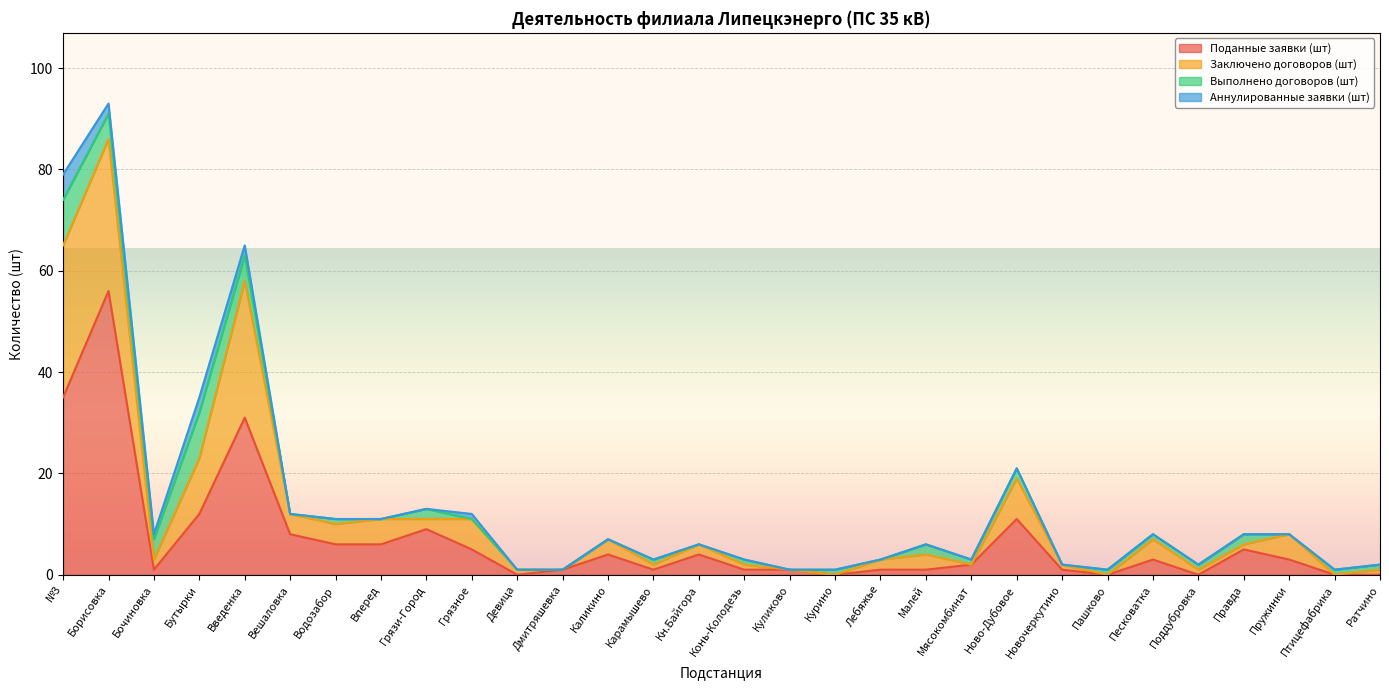

What is the total value across all series at Вперед?

11